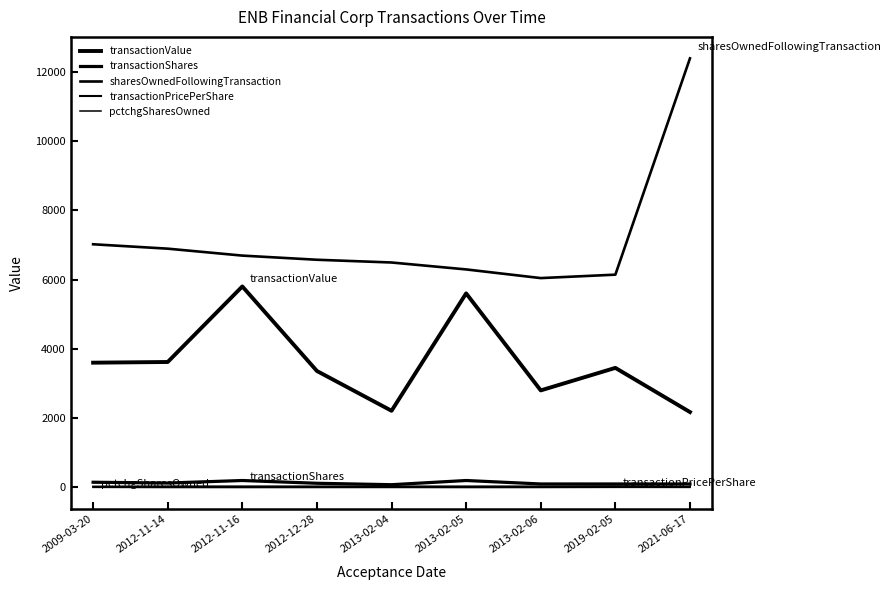

Is this an area chart (filled region under the line)?

No